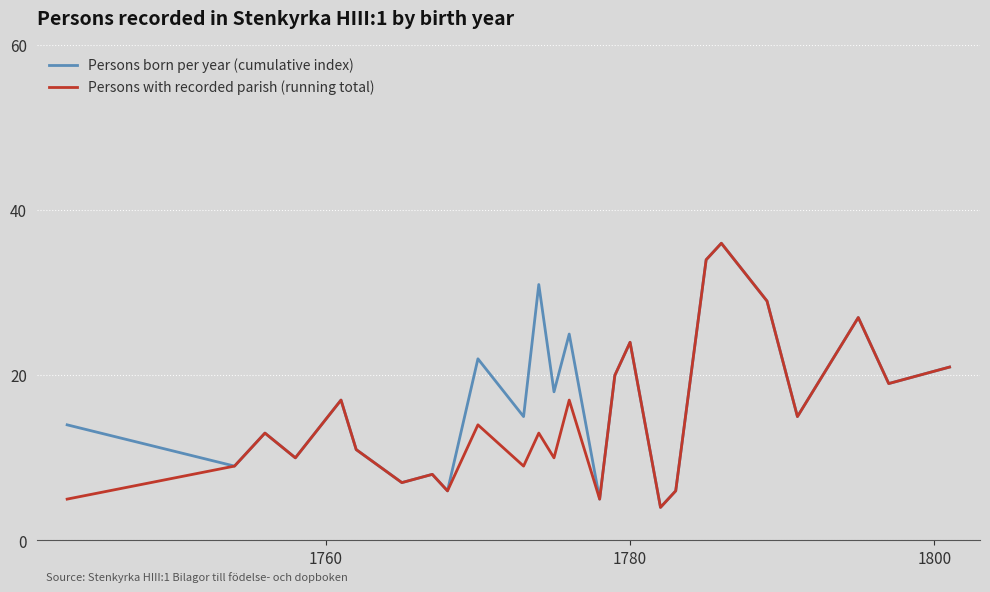

What are all the series names shown in the legend?

Persons born per year (cumulative index), Persons with recorded parish (running total)